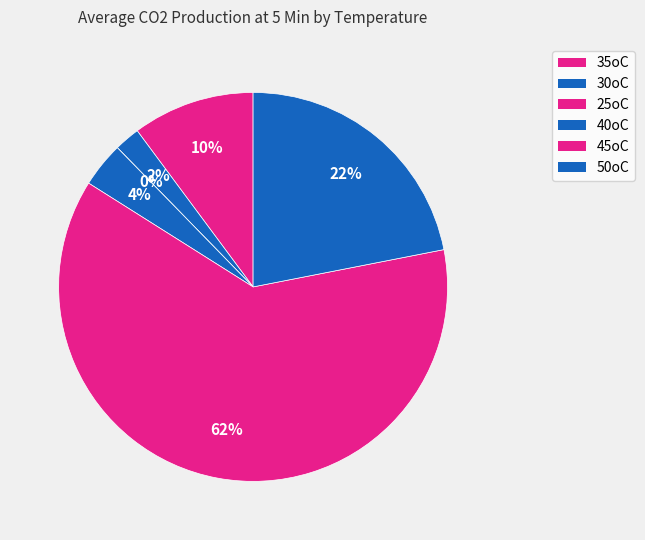

What percentage is the 30oC slice, to the nearest percent?

2%